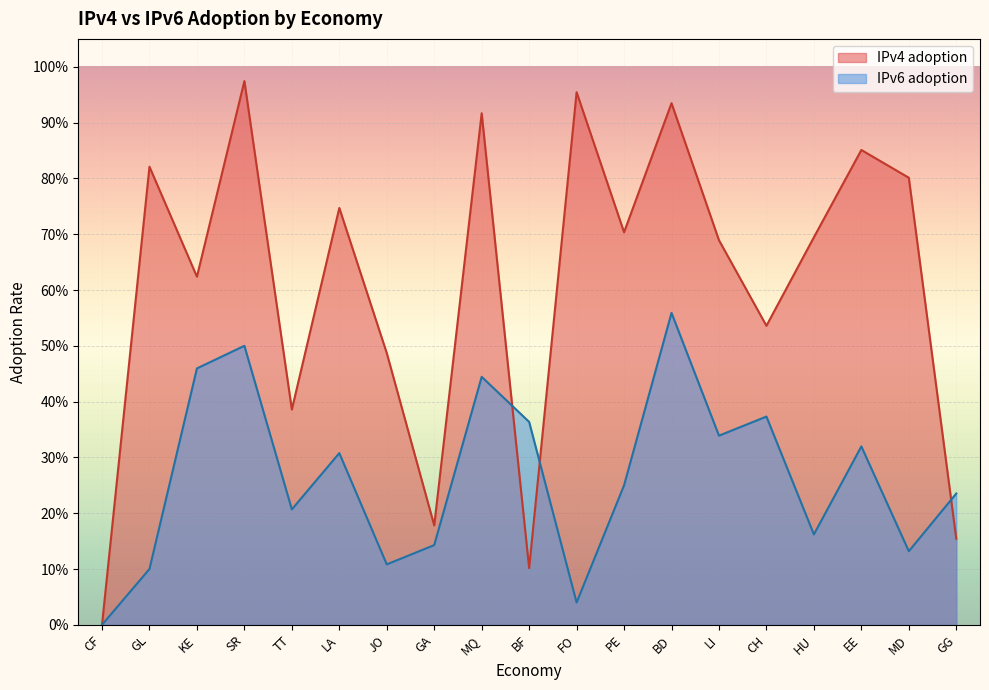

What position from the right is GG?

1